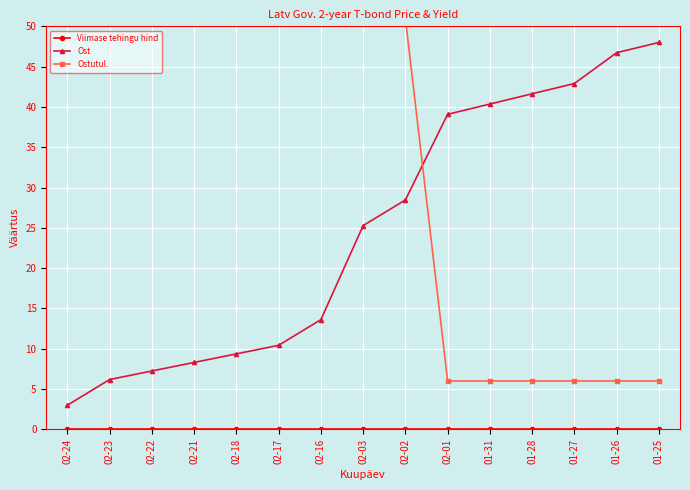

What is the total value across all series at 02-17?

61.4